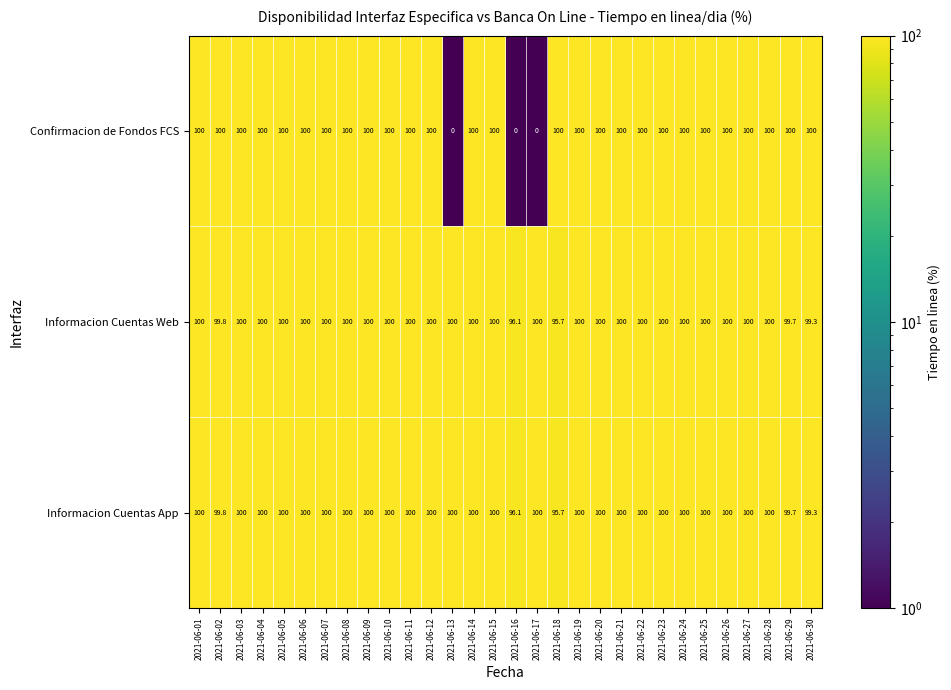

Where is Informacion Cuentas App nearest to the value 97?

2021-06-16